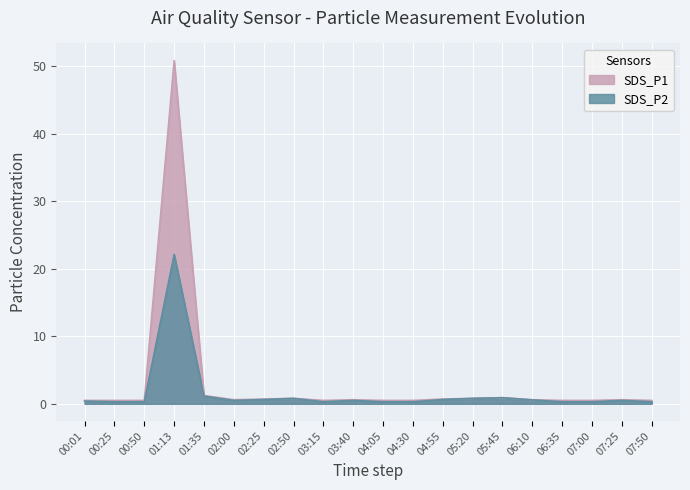

Reading left to right, what are all the values shown in this chart?

SDS_P1: 0.5	0.5	0.5	50.8	1.2	0.6	0.7	0.8	0.5	0.6	0.5	0.5	0.7	0.8	0.9	0.6	0.5	0.5	0.6	0.5
SDS_P2: 0.4	0.3	0.3	22.1	1.1	0.5	0.6	0.8	0.3	0.5	0.3	0.3	0.6	0.8	0.9	0.6	0.3	0.3	0.5	0.3